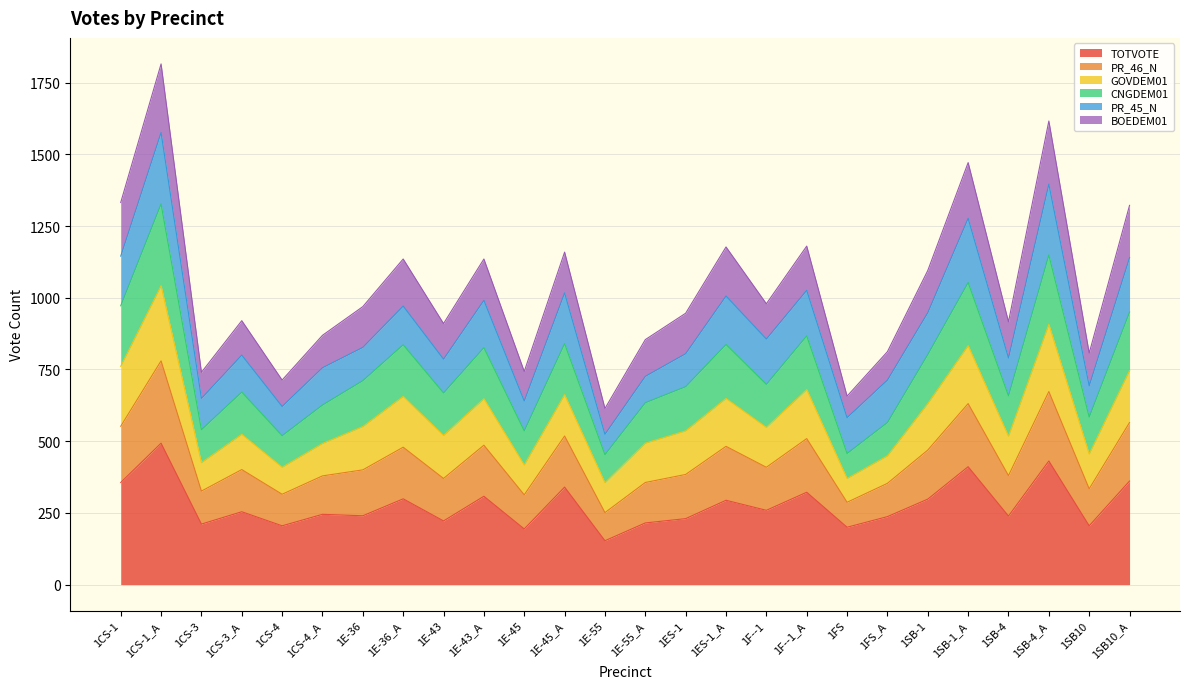

What is the label of the 17th point from the right?

1E-43_A